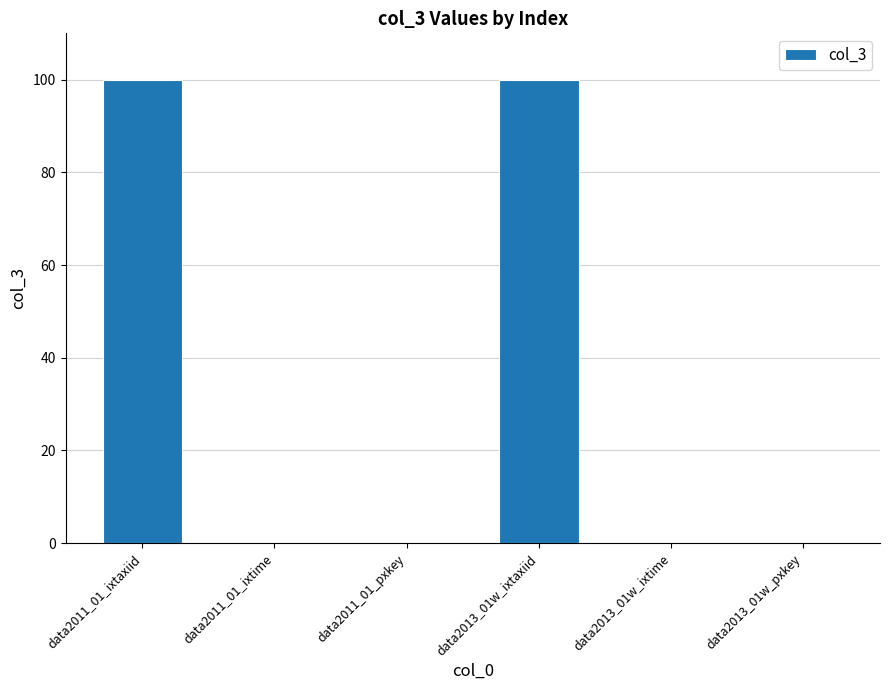

The chart shows a value of -53 at data2011_01_ixtime. True or false?

False